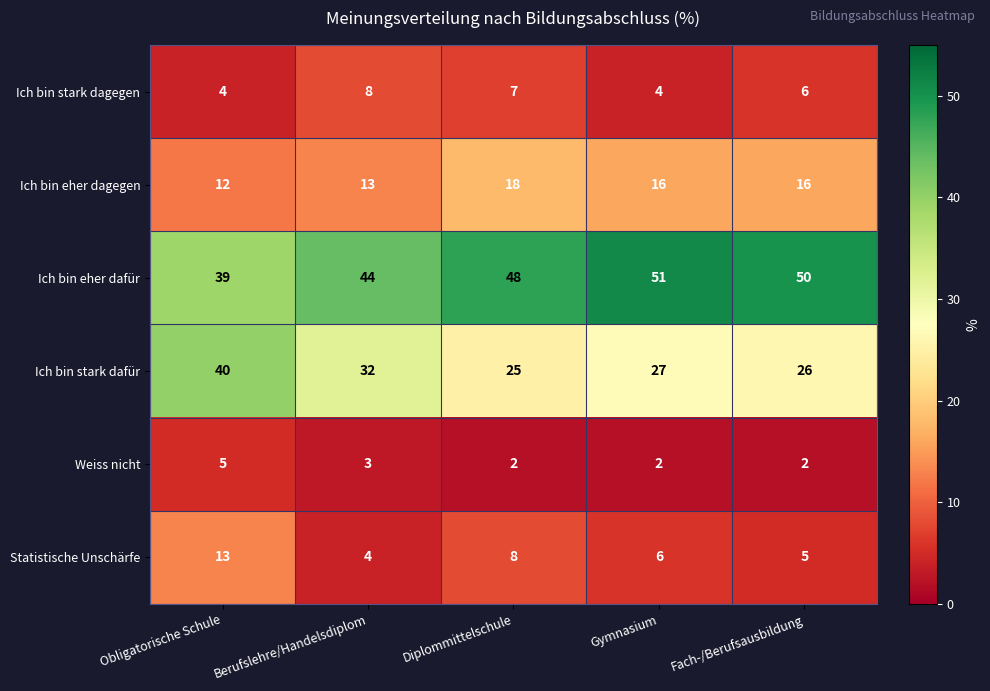

Which series has the largest total across all categories?

Ich bin eher dafür